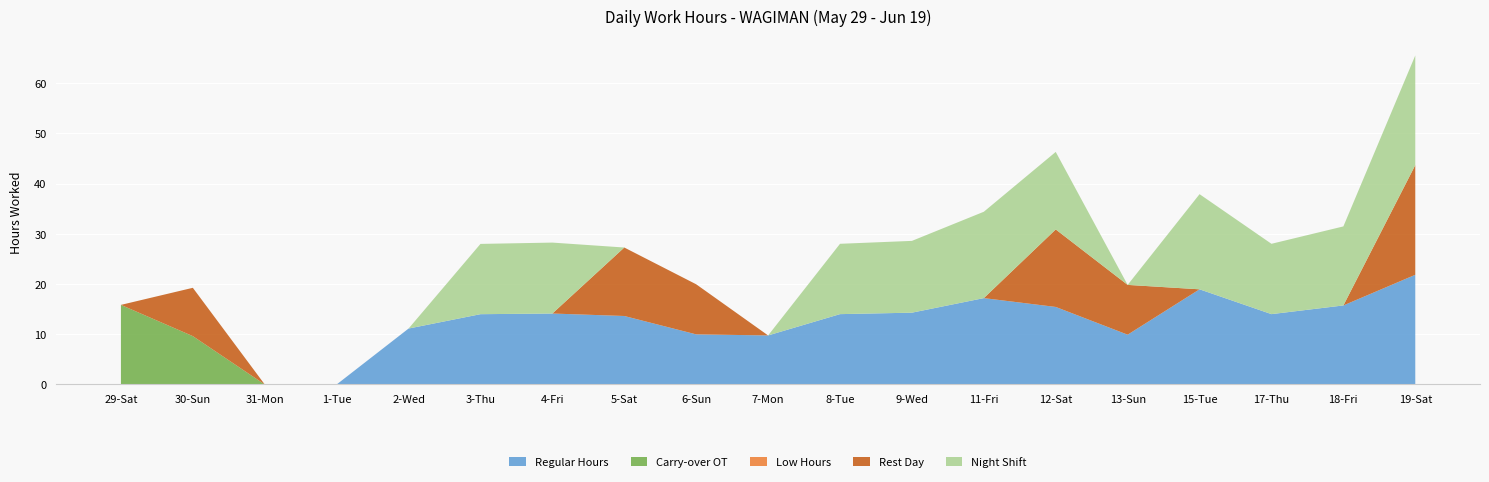

Reading left to right, extract all data points from this chart.

Regular Hours: 0.0	0.0	0.0	0.0	11.1	14.0	14.1	13.6	10.0	9.8	14.0	14.3	17.2	15.4	9.9	18.9	14.0	15.7	21.8
Carry-over OT: 15.8	9.6	0.0	0.0	0.0	0.0	0.0	0.0	0.0	0.0	0.0	0.0	0.0	0.0	0.0	0.0	0.0	0.0	0.0
Low Hours: 0.0	0.0	0.0	0.0	0.0	0.0	0.0	0.0	0.0	0.0	0.0	0.0	0.0	0.0	0.0	0.0	0.0	0.0	0.0
Rest Day: 0.0	9.6	0.0	0.0	0.0	0.0	0.0	13.6	10.0	0.0	0.0	0.0	0.0	15.4	9.9	0.0	0.0	0.0	21.8
Night Shift: 0.0	0.0	0.0	0.0	0.0	14.0	14.1	0.0	0.0	0.0	14.0	14.3	17.2	15.4	0.0	18.9	14.0	15.7	21.8